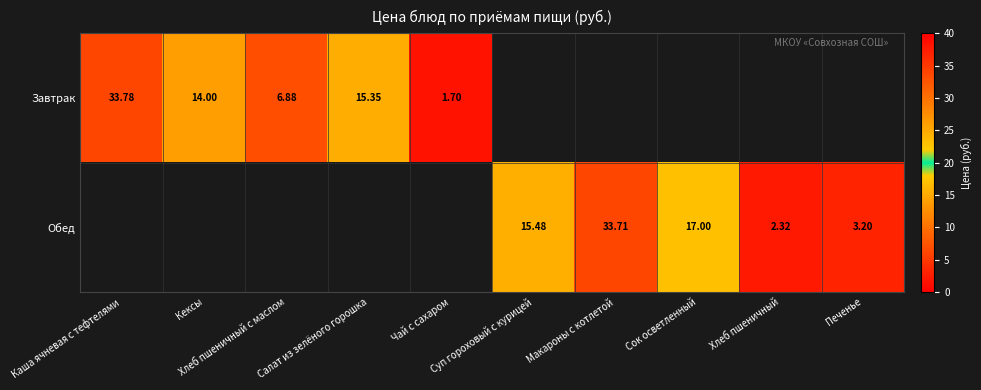

How many values in the Завтрак series exceed 1?

5